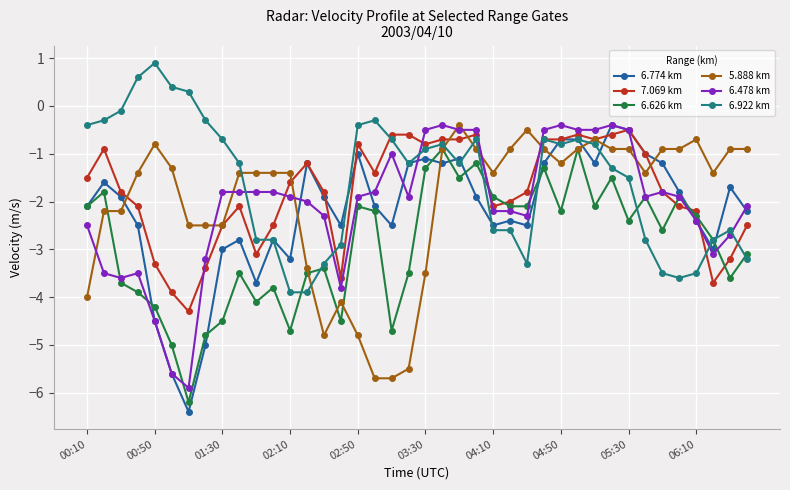

Which series ends up on top after the final intersection of 7.069 km and 6.626 km?

7.069 km